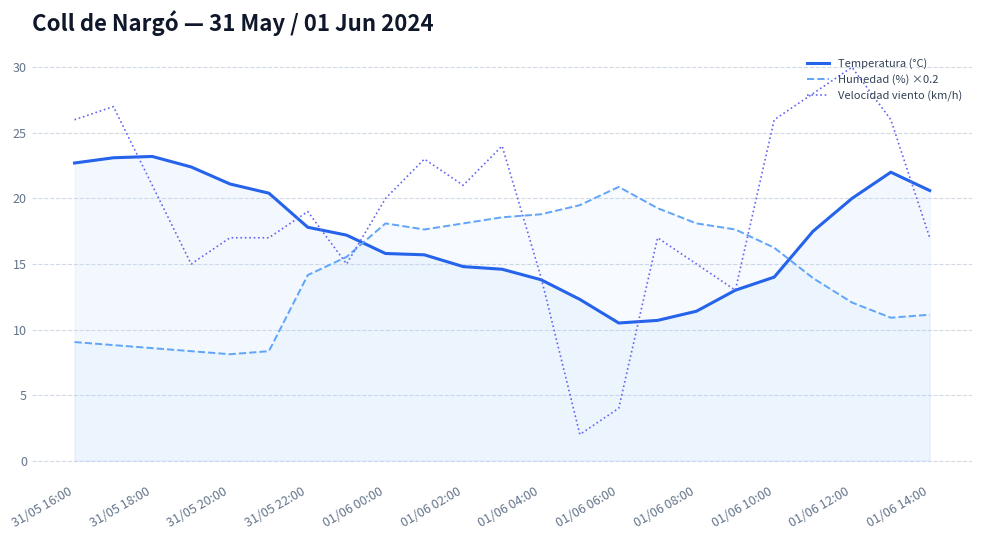

What are all the series names shown in the legend?

Temperatura (°C), Humedad (%) ×0.2, Velocidad viento (km/h)